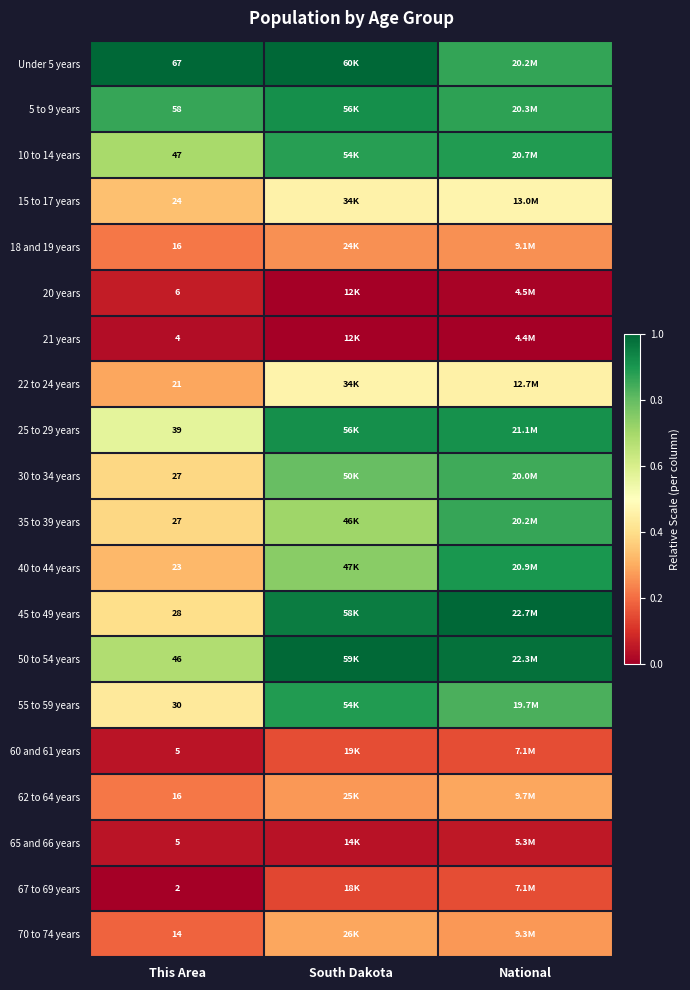

What is the spread (max minus min) of values at This Area?

65.0